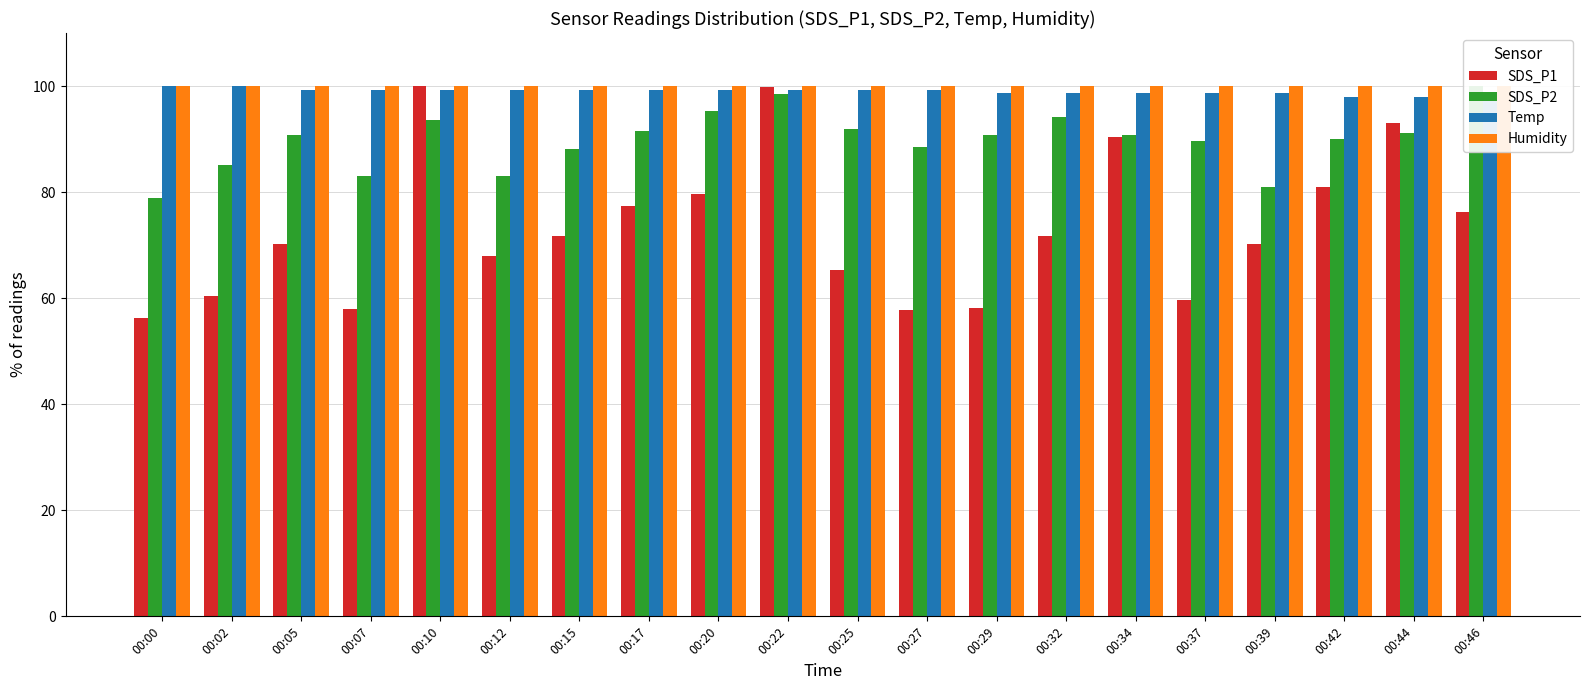

How many bars are there in each group?

4